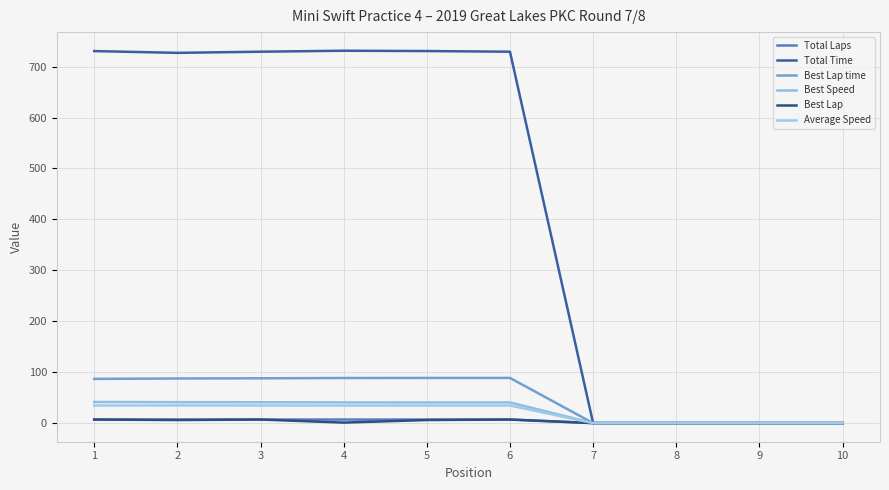

Count the number of categories in the chart.

10